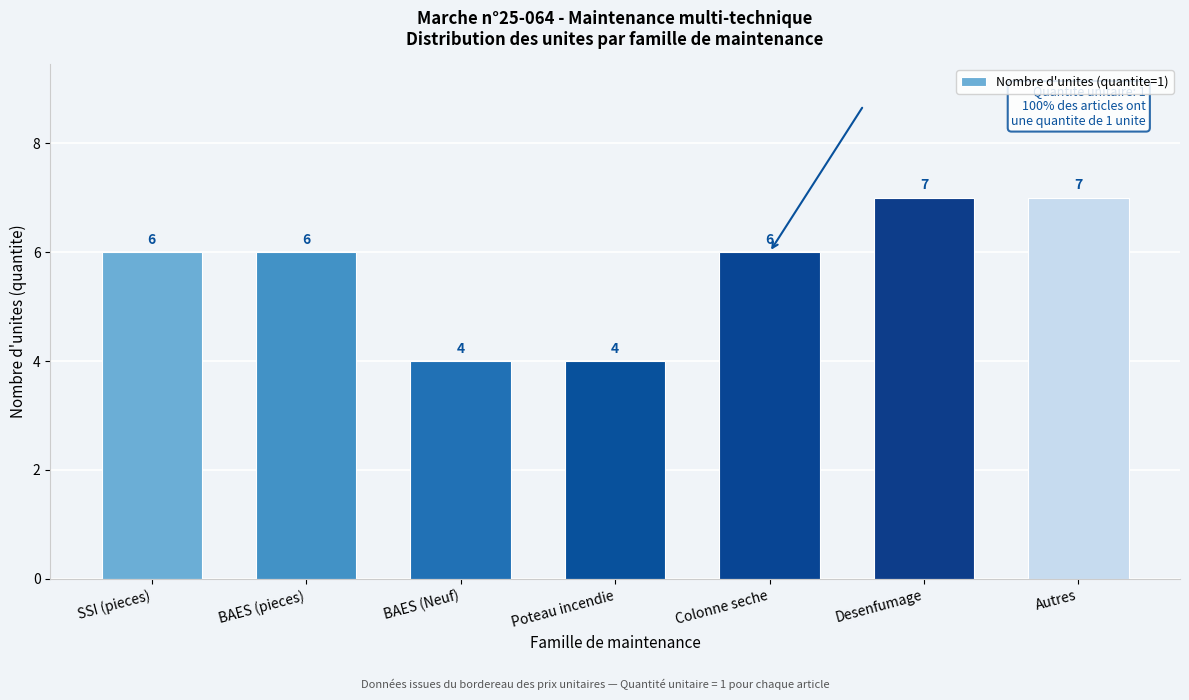

Reading left to right, transcribe all the data shown in this chart.

SSI (pieces)=6	BAES (pieces)=6	BAES (Neuf)=4	Poteau incendie=4	Colonne seche=6	Desenfumage=7	Autres=7